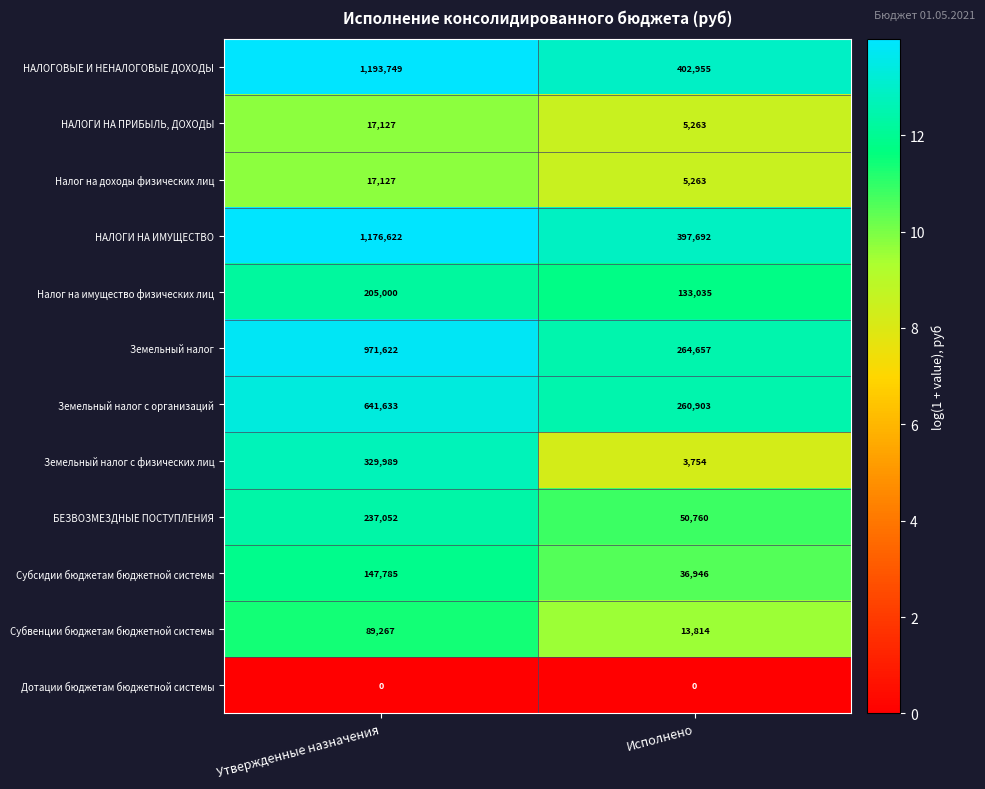

Which category has the highest value across all series?

Утвержденные назначения